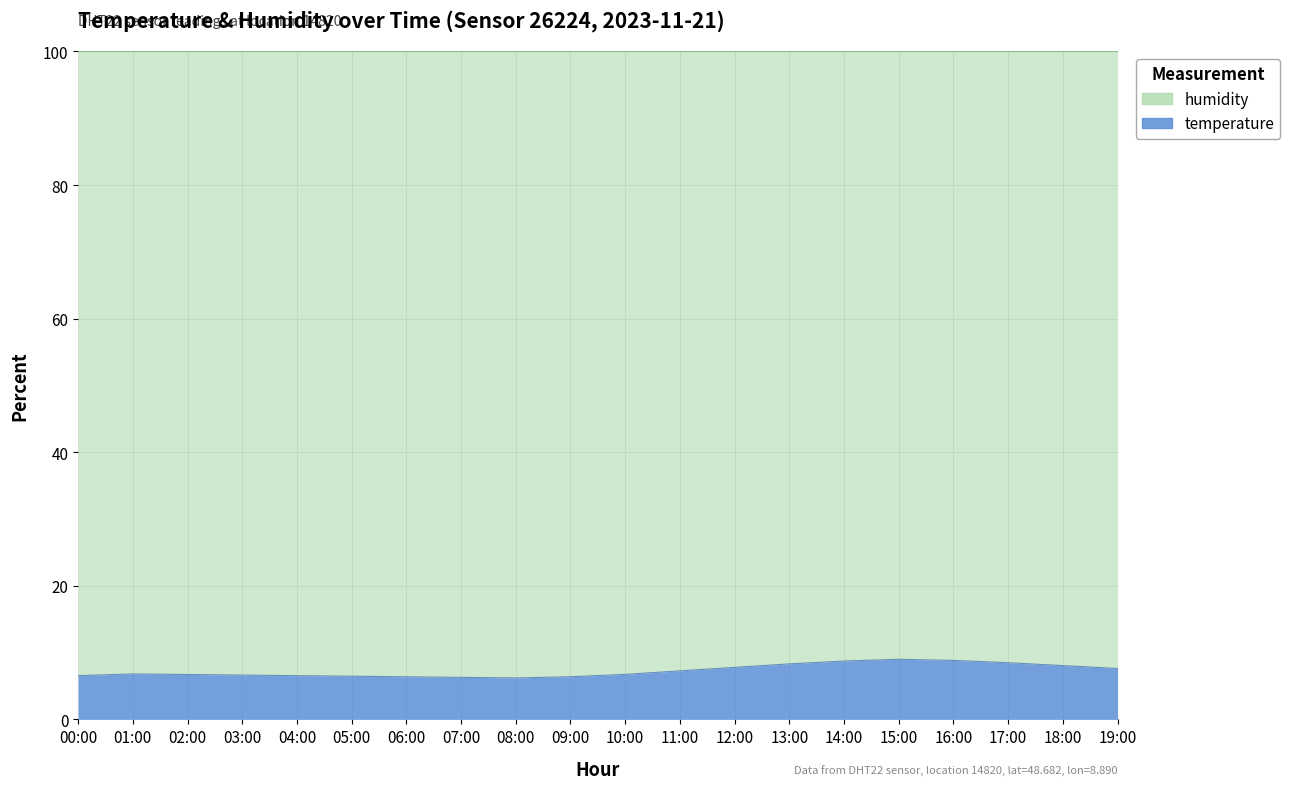

Where is the data nearest to the value 7?

01:00